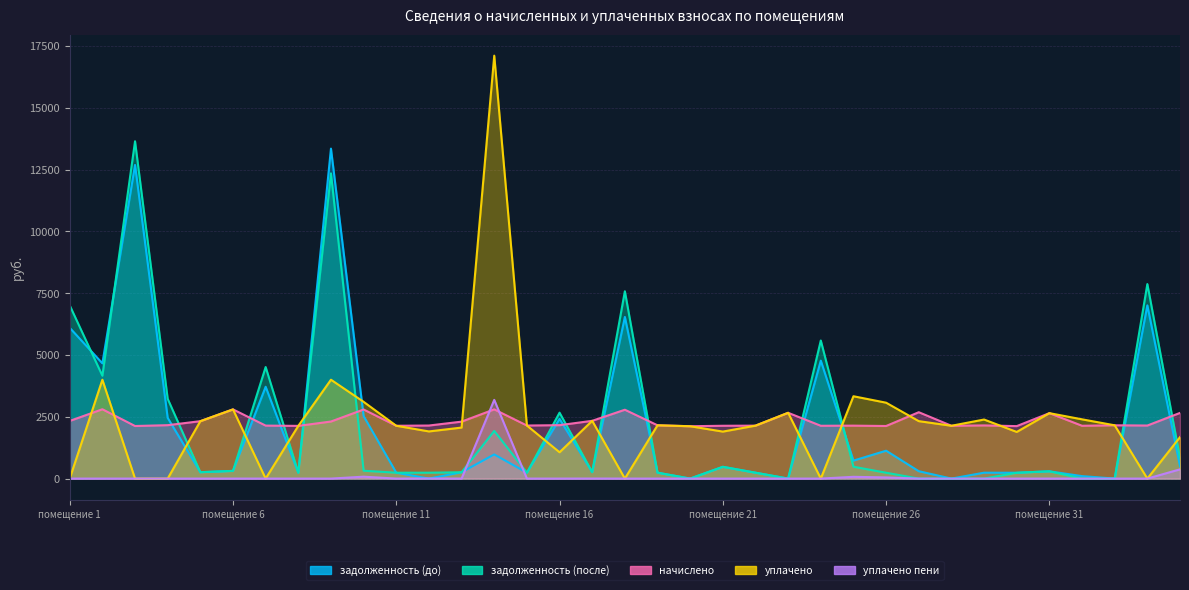

What is the difference between the second highest and second lowest values in the уплачено пени series?

374.0